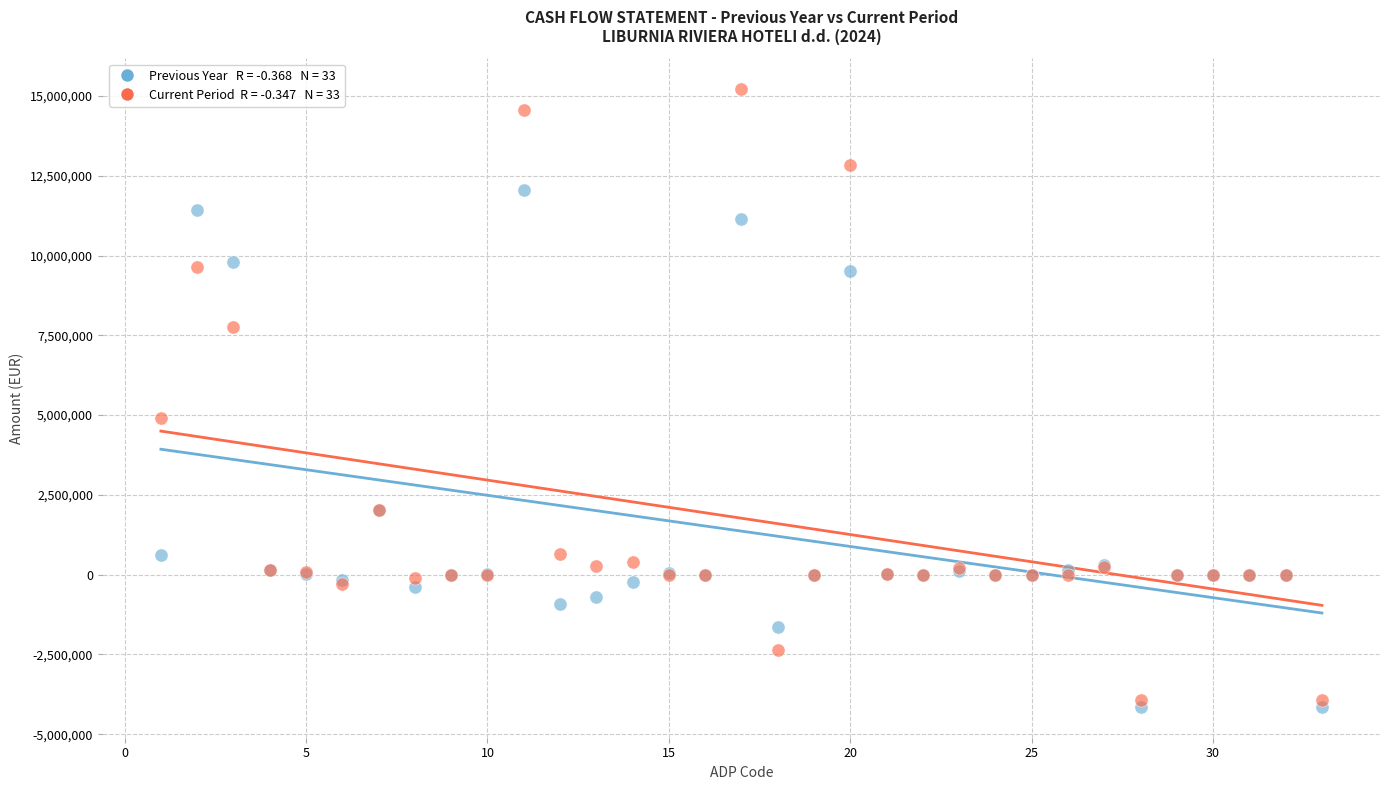

Across all series, what Y value is closest to 5534813?

4911164